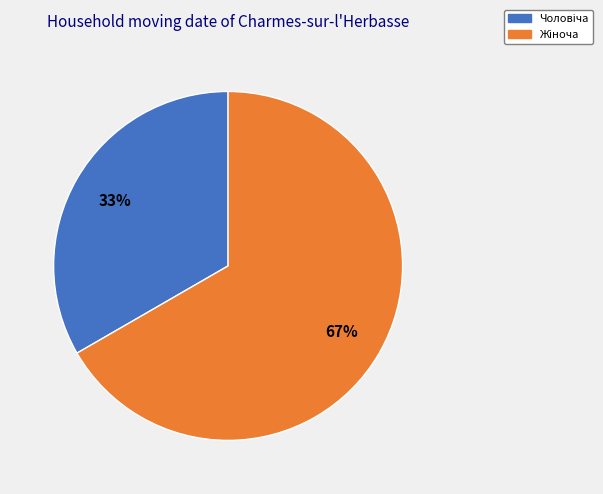

To the nearest percent, what is the average slice percentage?

50%